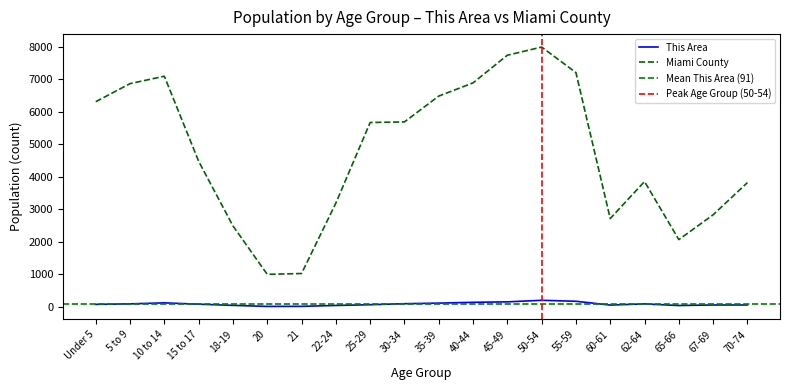

List the series in order of their peak value, lowest first.

This Area, Miami County